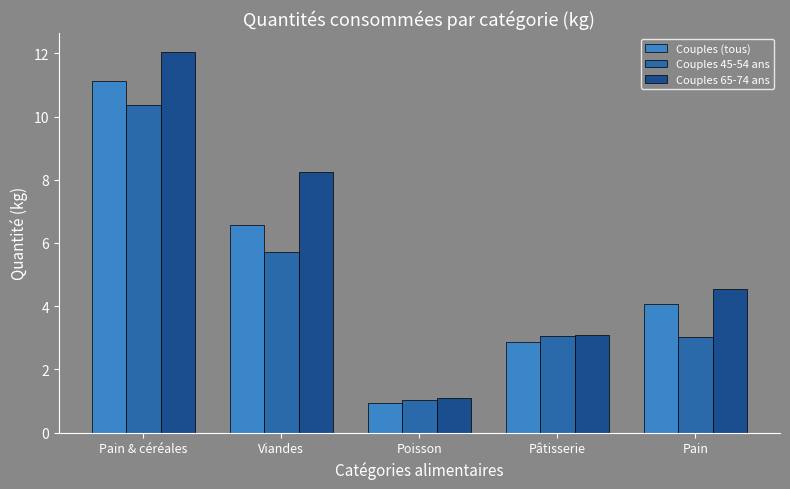

Count the number of categories in the chart.

5